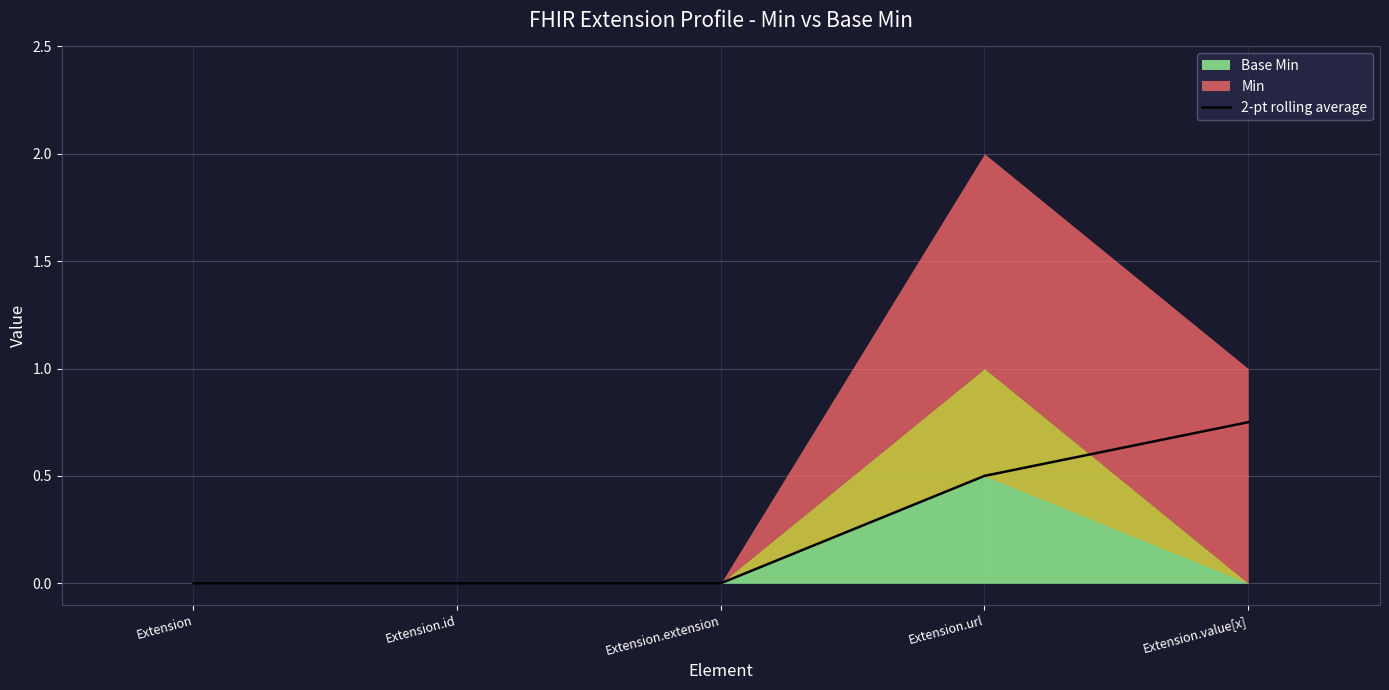

True or false: 2-pt rolling average has a value of 0.0 at Extension.

True